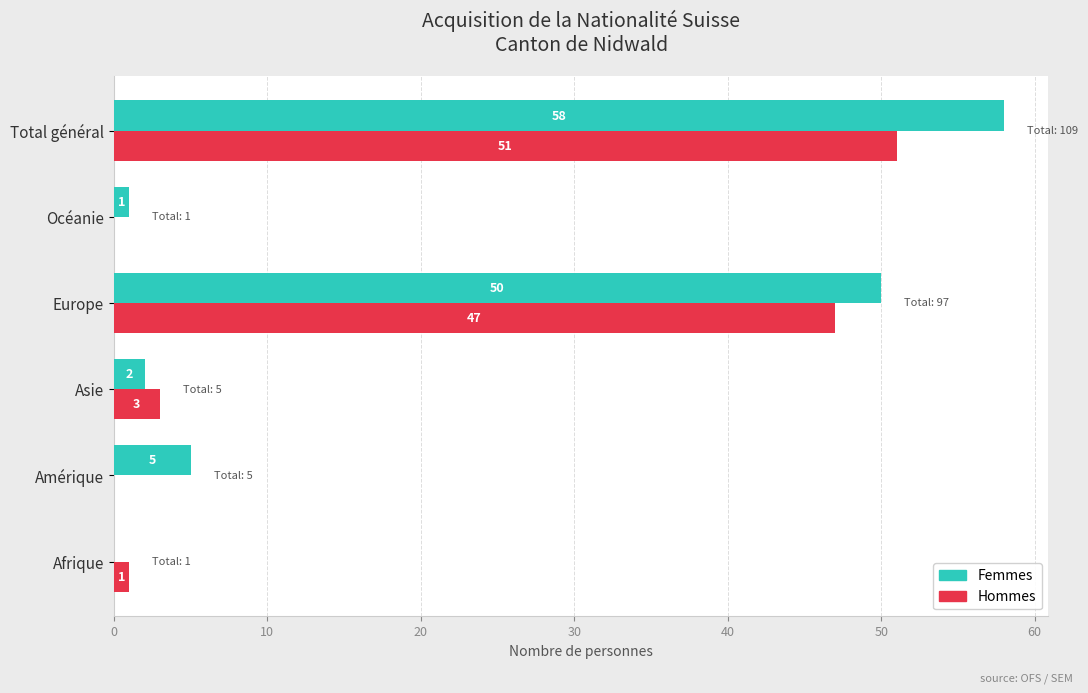

What is the maximum value for Hommes?

51